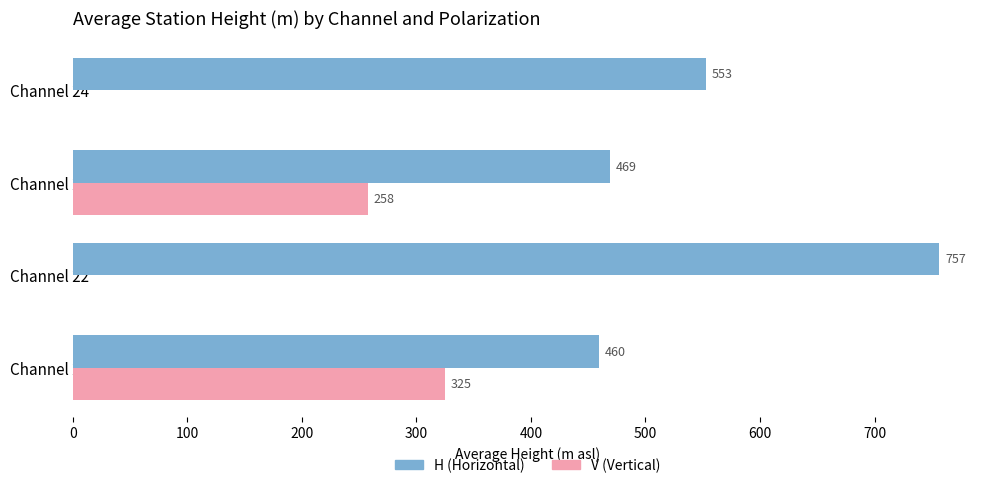

Is the value of V (Vertical) at Channel 24 greater than the value of H (Horizontal) at Channel 21?

No